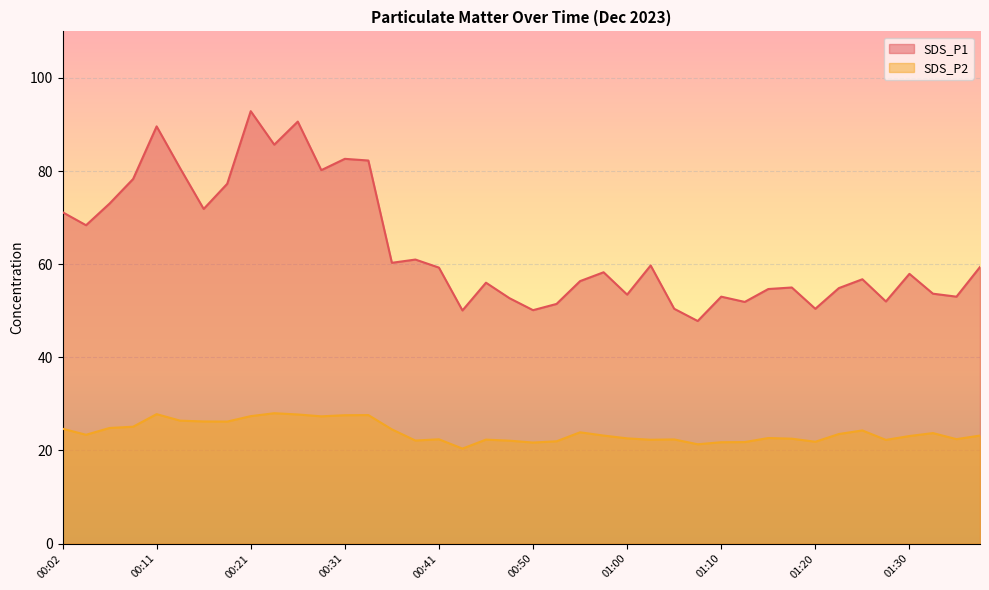

What is the difference between the highest and lowest values at 00:43?

29.7